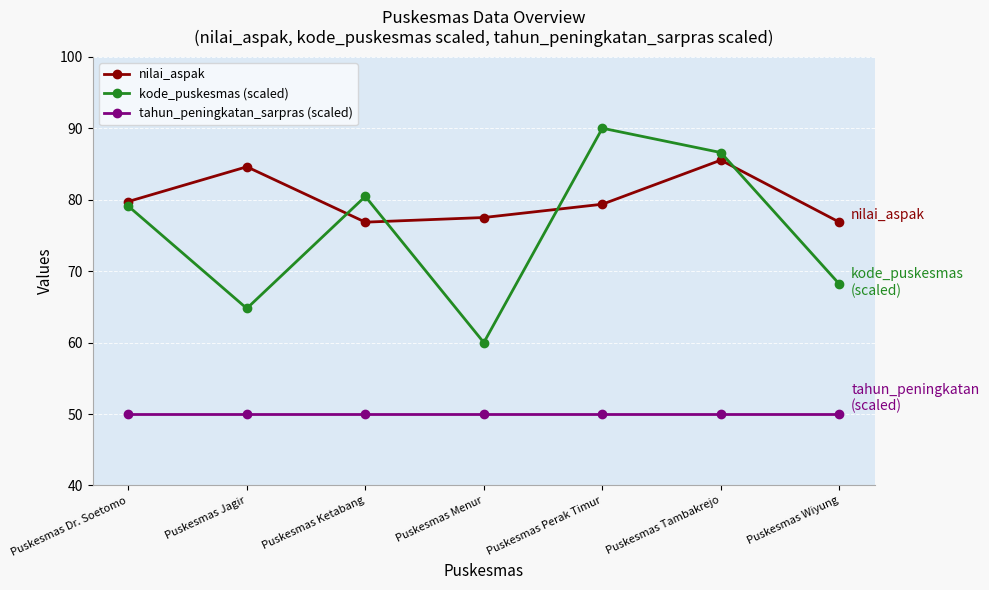

Does the chart display data point markers on the line(s)?

Yes